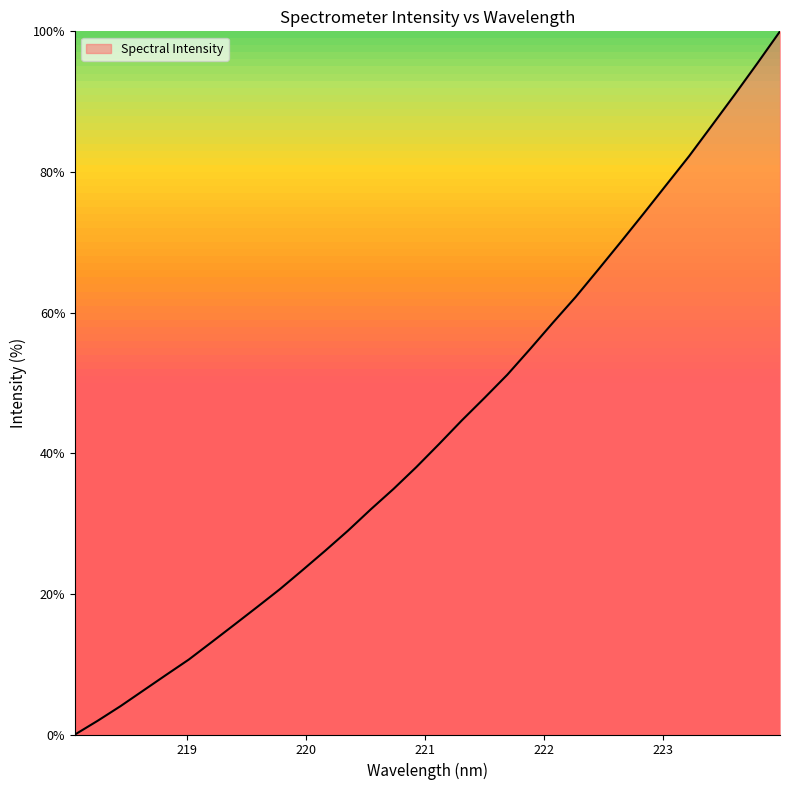

What is the greatest value displayed?

100.0